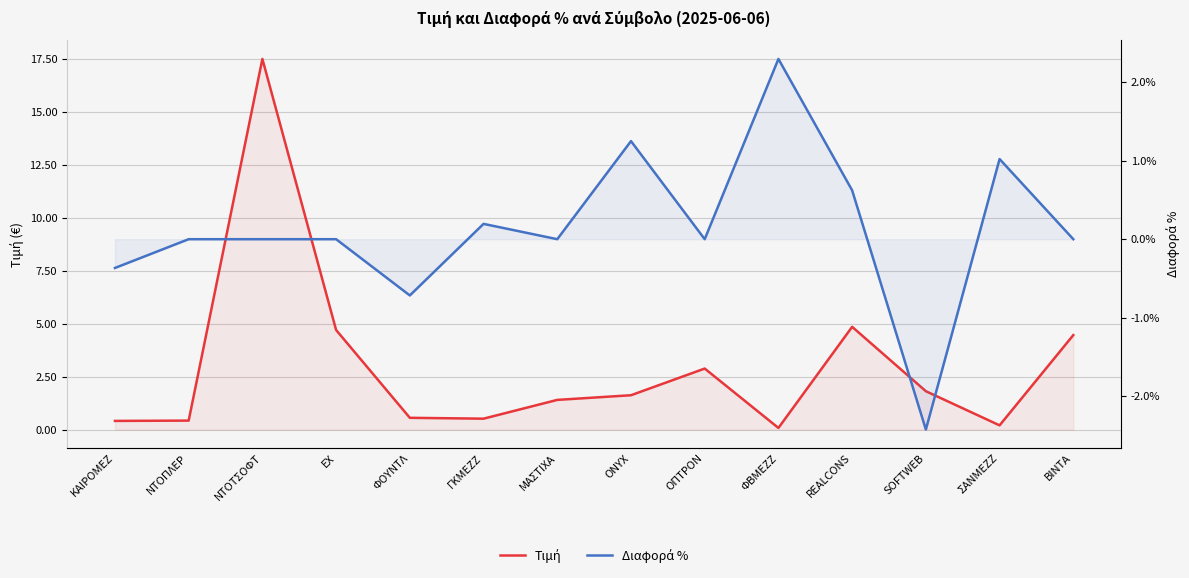

Which series has the largest total across all categories?

Τιμή